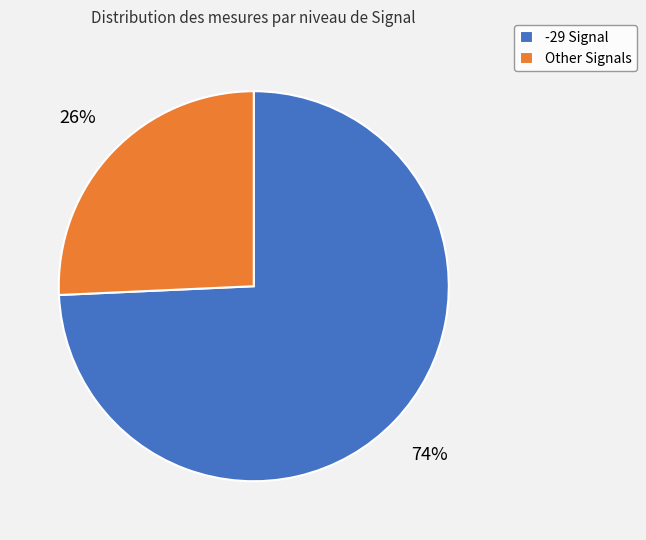

Which category has the biggest portion of the pie?

-29 Signal